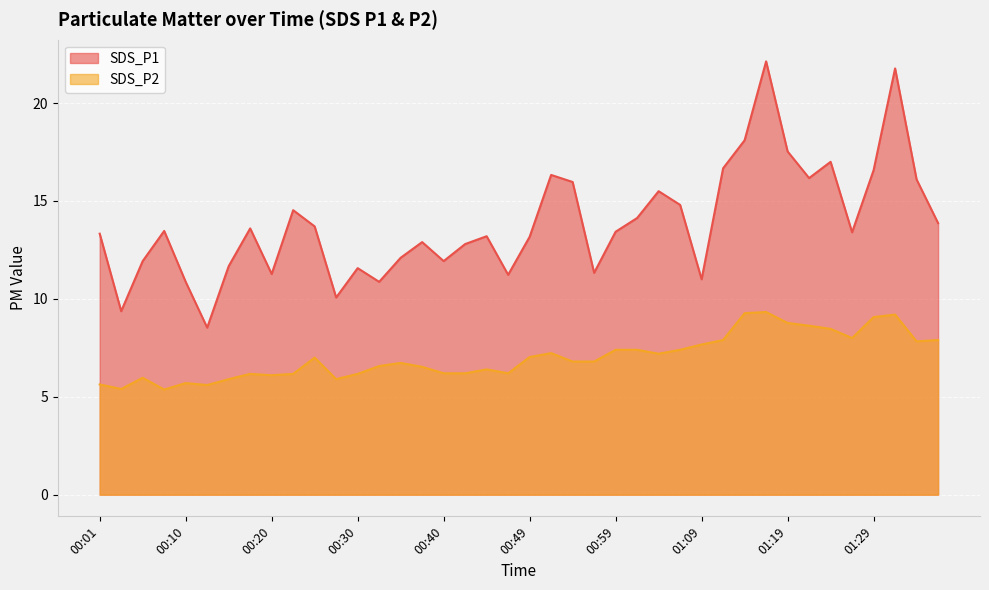

Does the chart display data point markers on the line(s)?

No